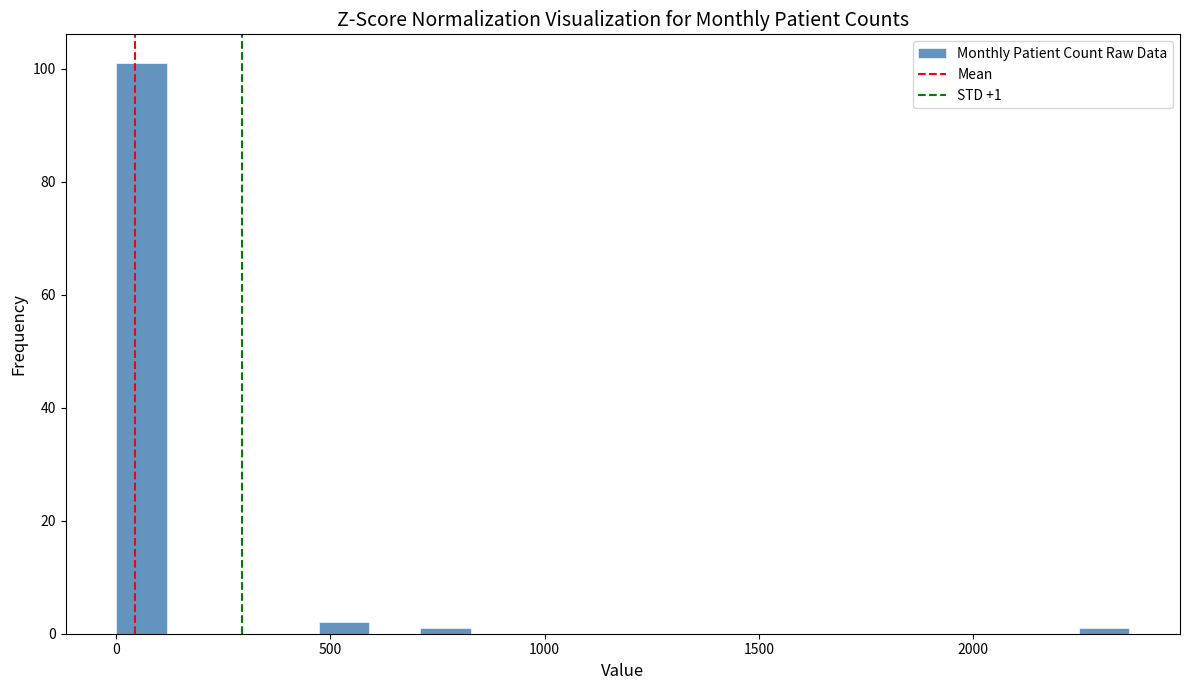

Read against the x-axis, roughly where is the centre of the tallest bar?

50